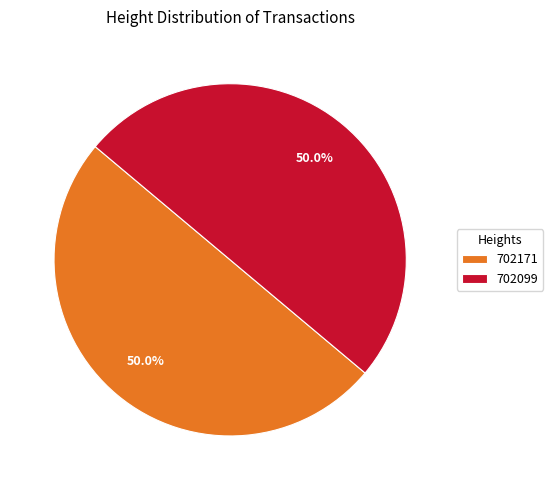

To the nearest percent, what is the combined percentage of 702099 and 702171?

100%